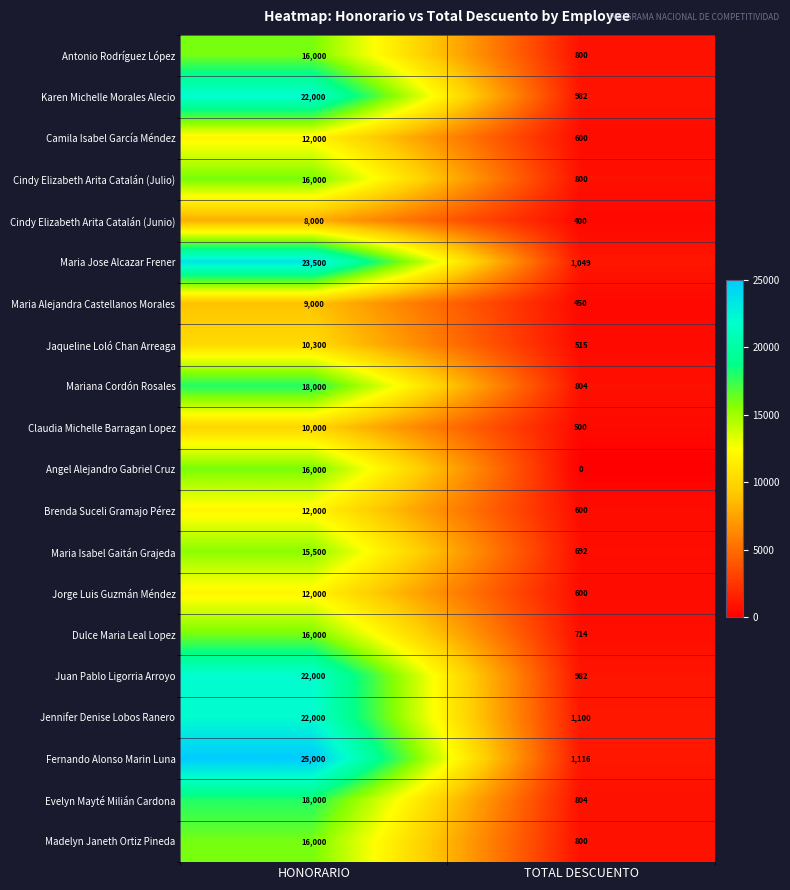

Which series has the widest spread of values?

Fernando Alonso Marin Luna